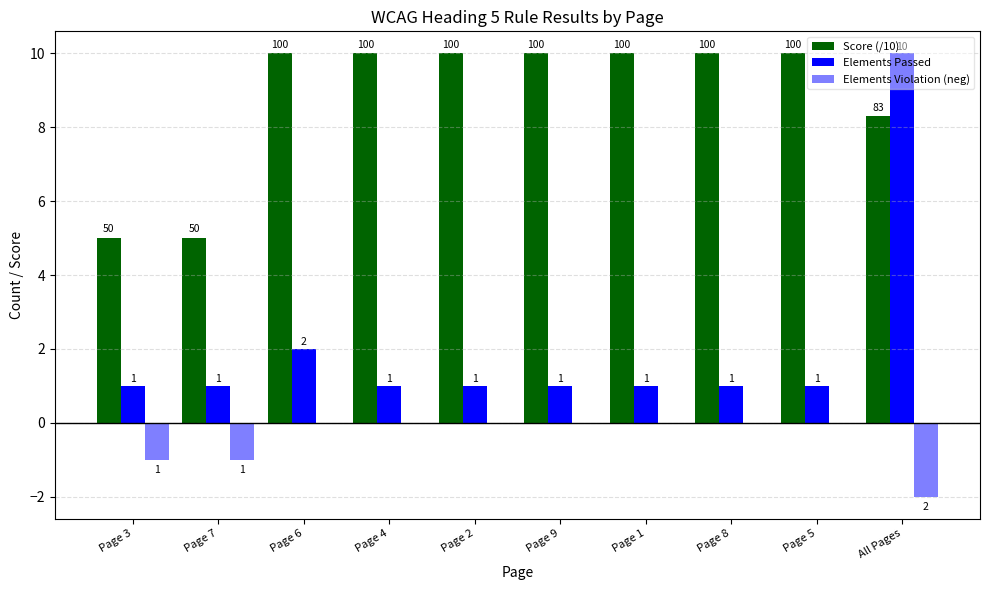

Does the chart contain stacked bars?

No